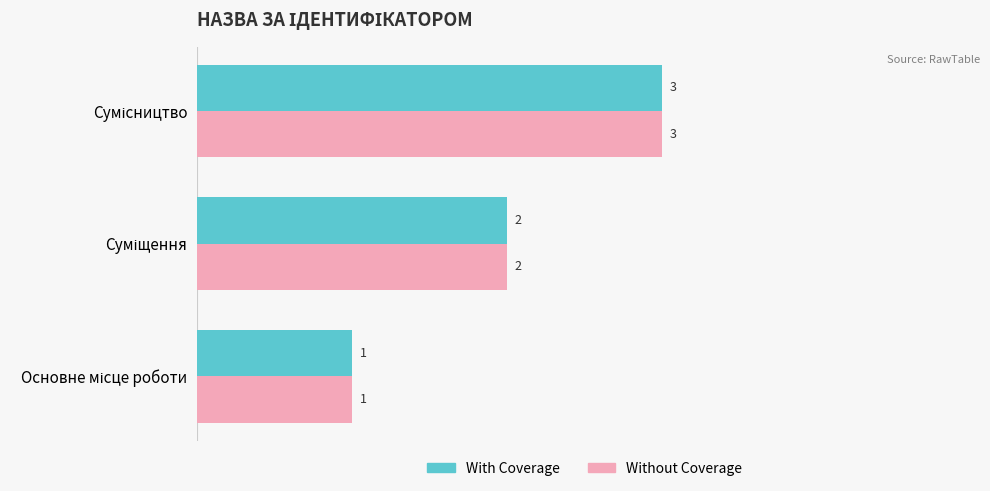

Count the With Coverage values in the range 1 to 3.

3